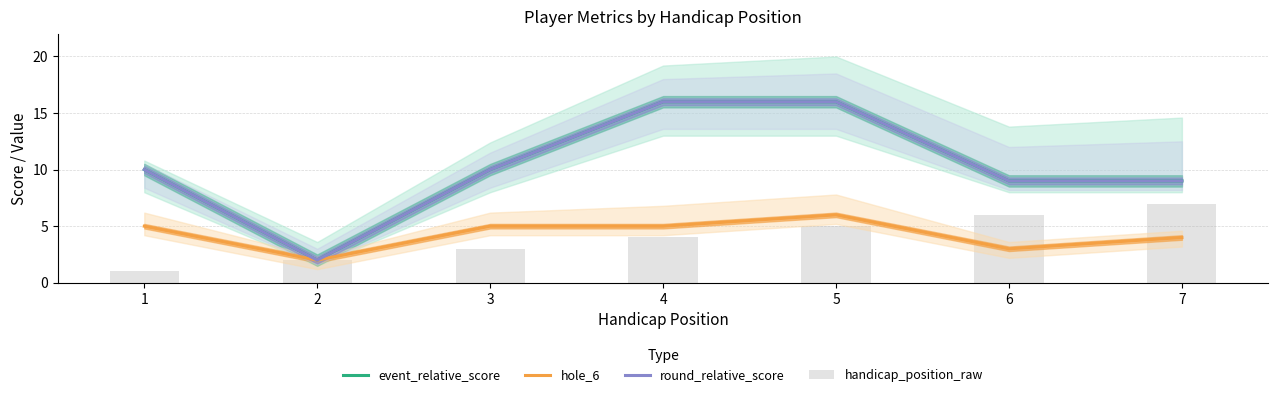

What is the highest value of the round_relative_score series?

16